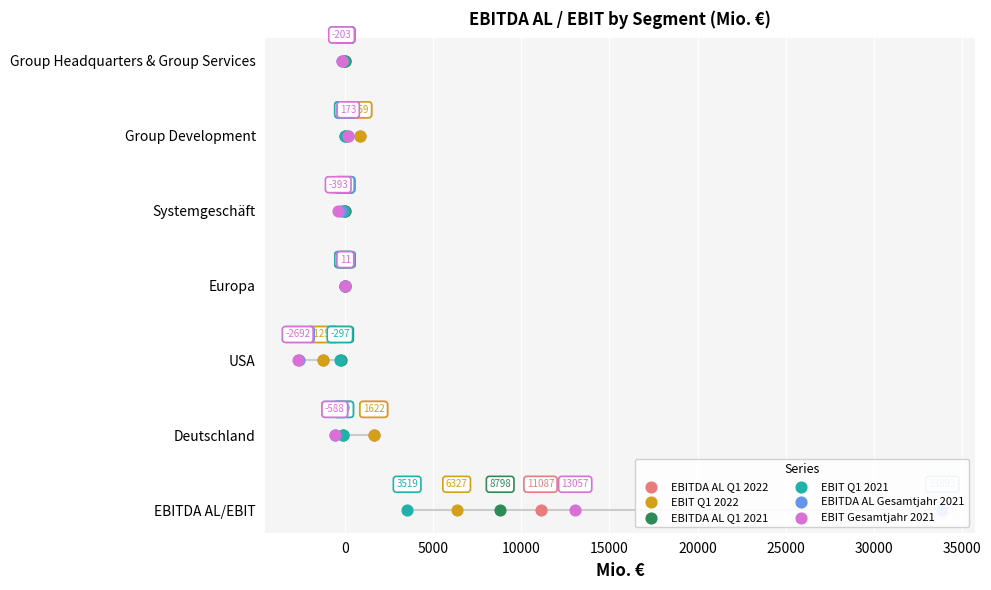

Is the value of EBIT Q1 2022 at 10000 greater than the value of EBITDA AL Q1 2021 at 5000?

Yes